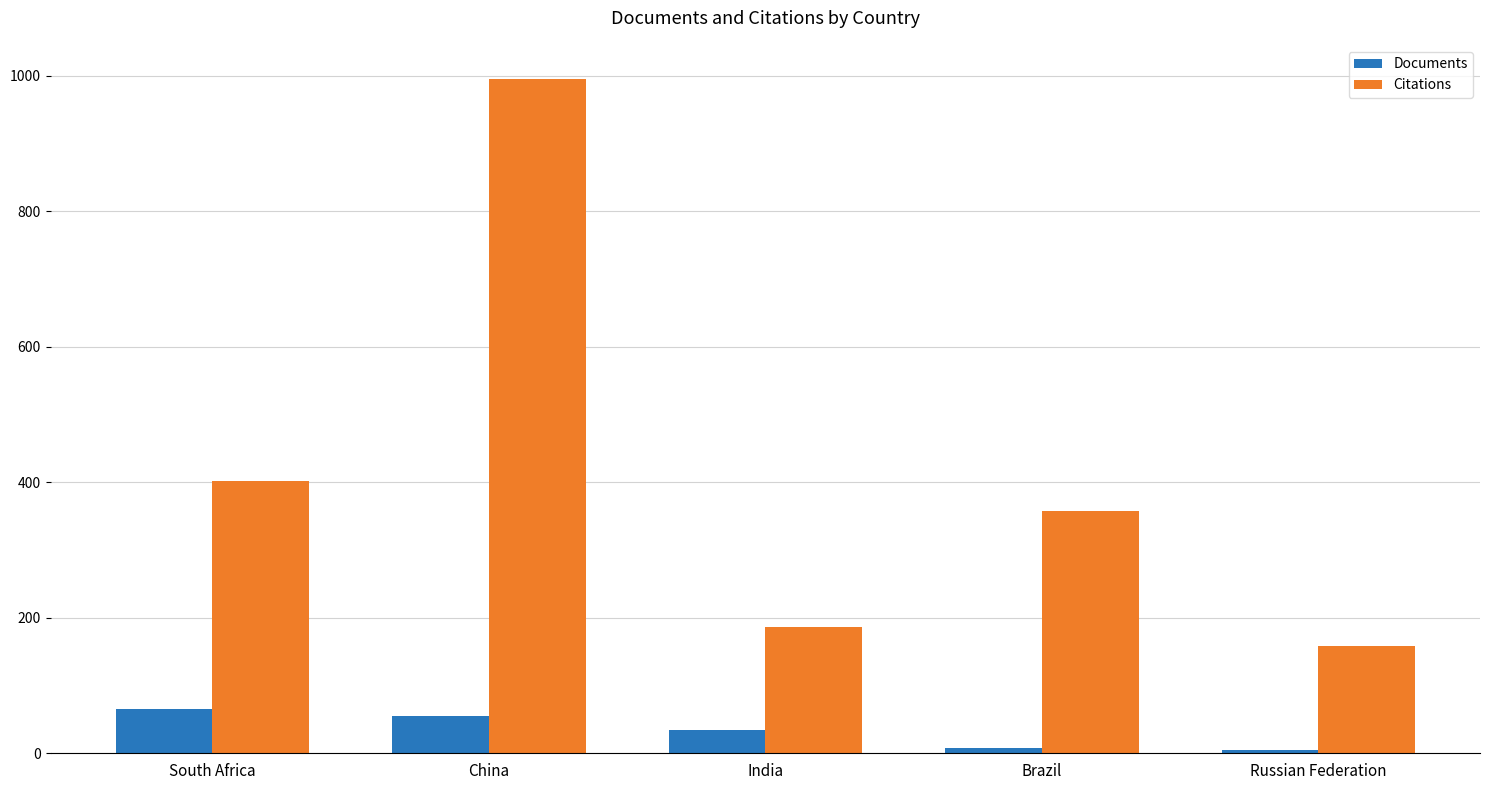

Where does the Documents series first go above 35?

South Africa